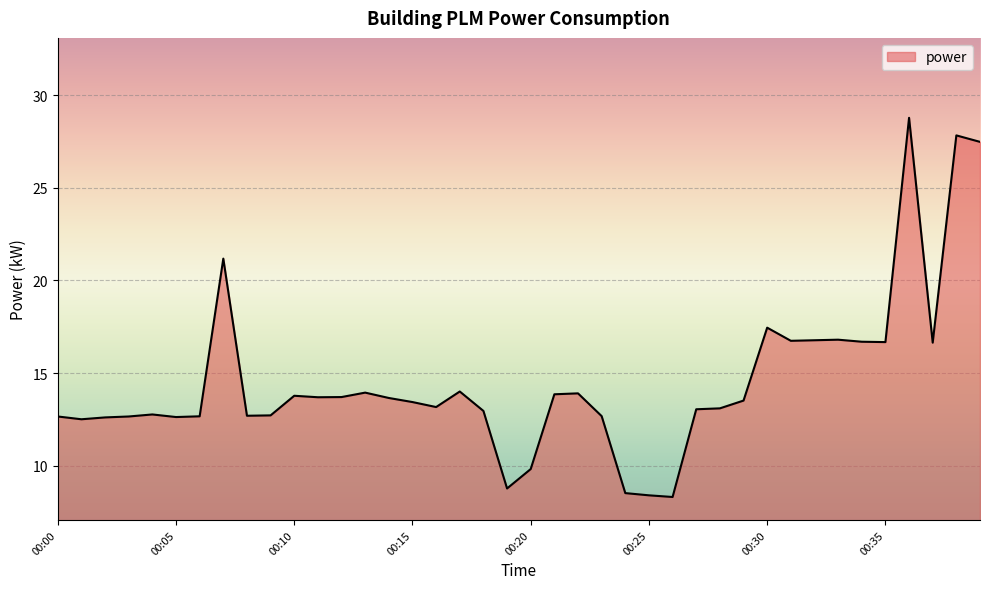

What is the difference between the maximum and minimum values?

20.5